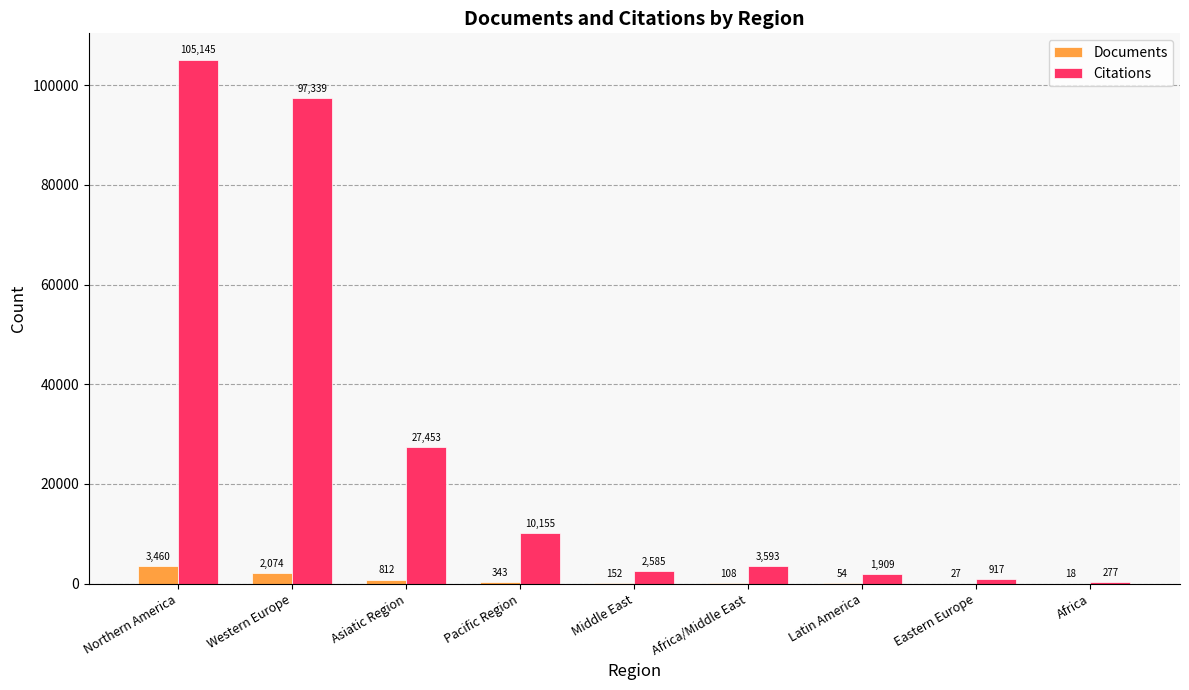

The Citations series shows 8384 at Asiatic Region. True or false?

False